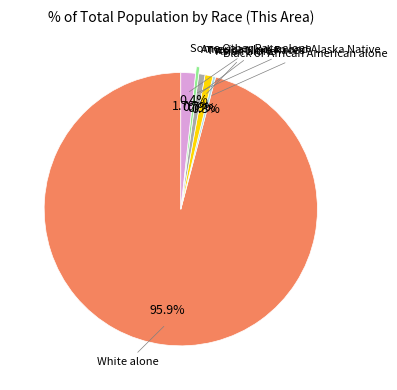

Is there a majority slice in this chart?

Yes